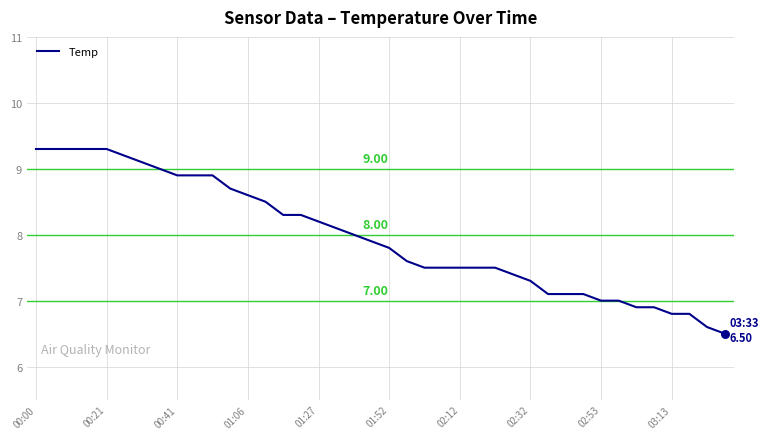

What is the difference between the maximum and minimum values?

2.8